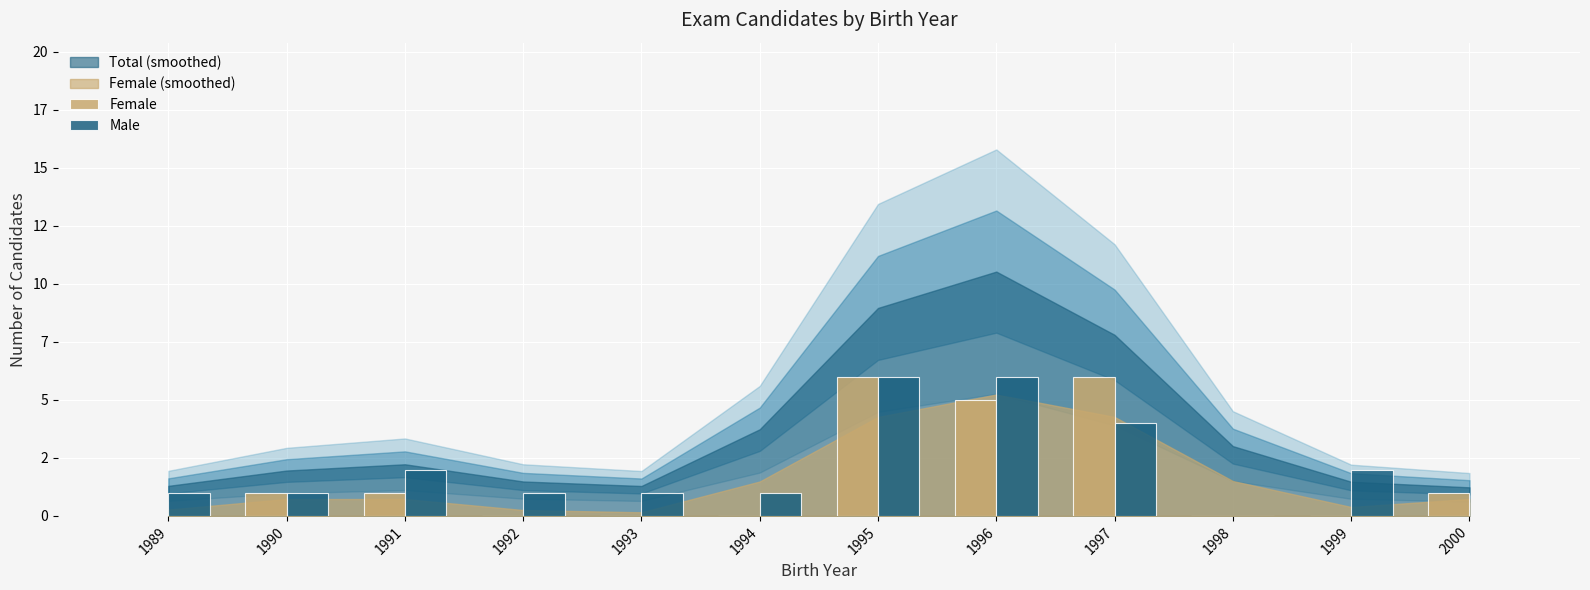

Does the chart contain stacked bars?

No